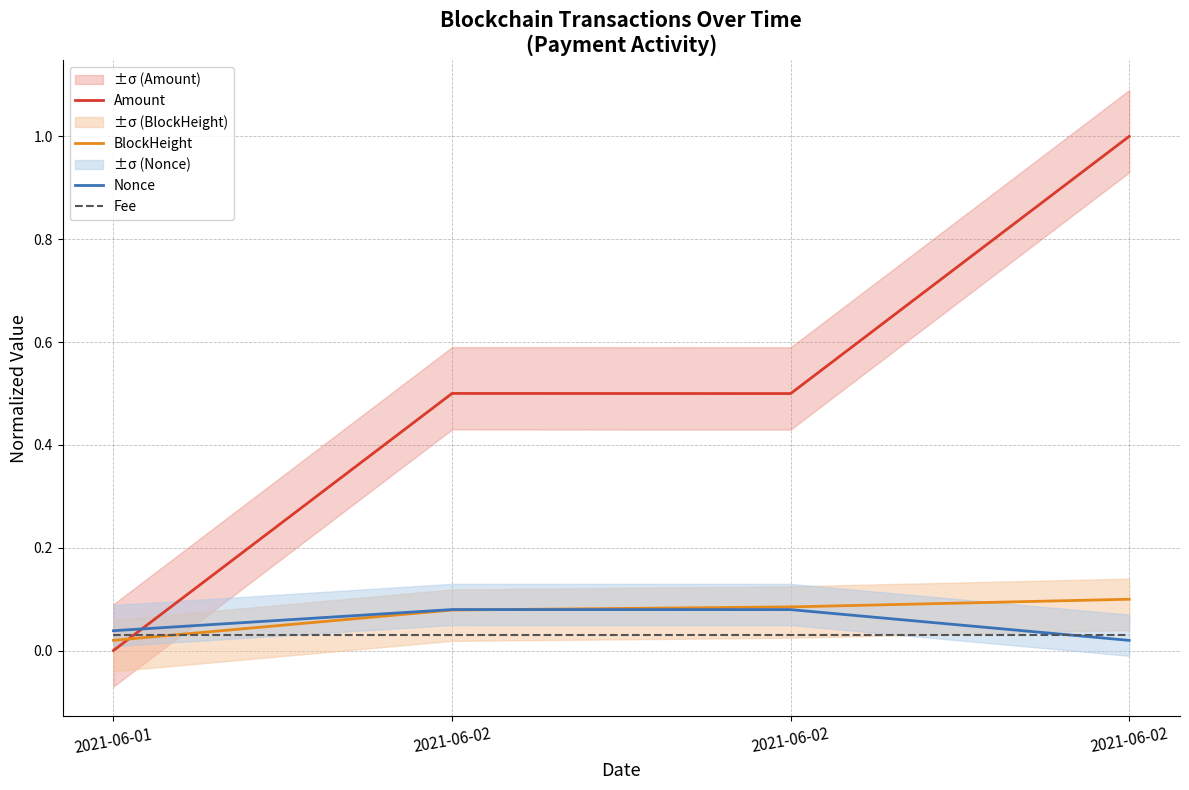

At which label is Amount closest to 0?

2021-06-01